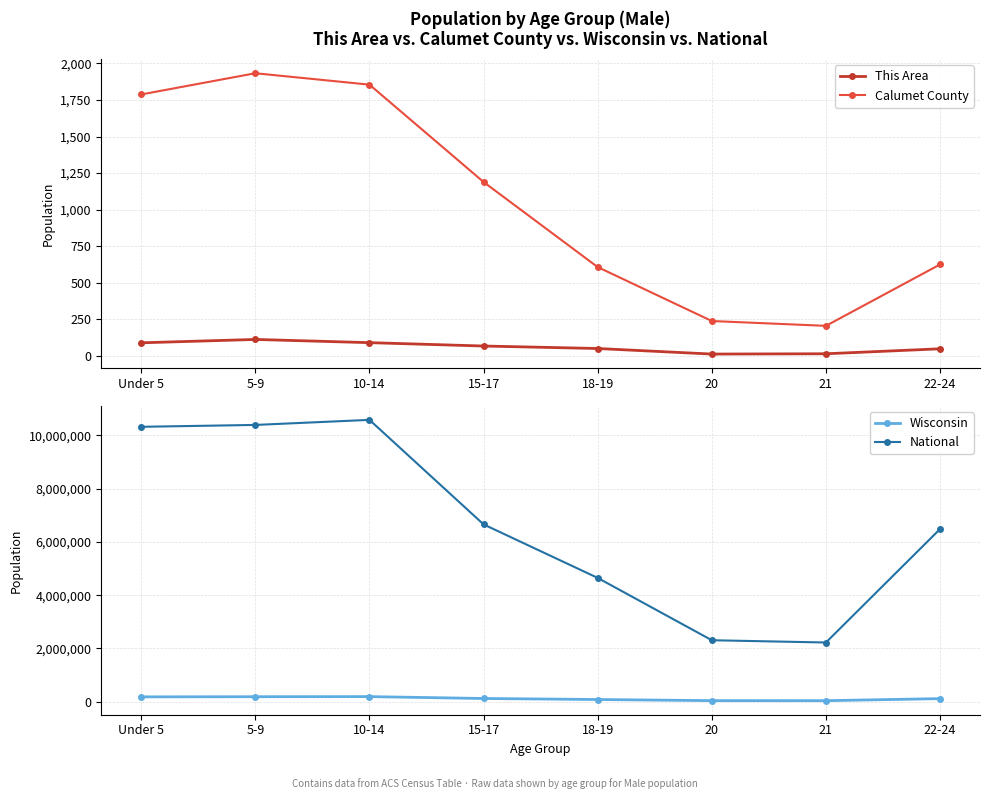

What is the difference between the maximum and minimum values in the National series?

8356664